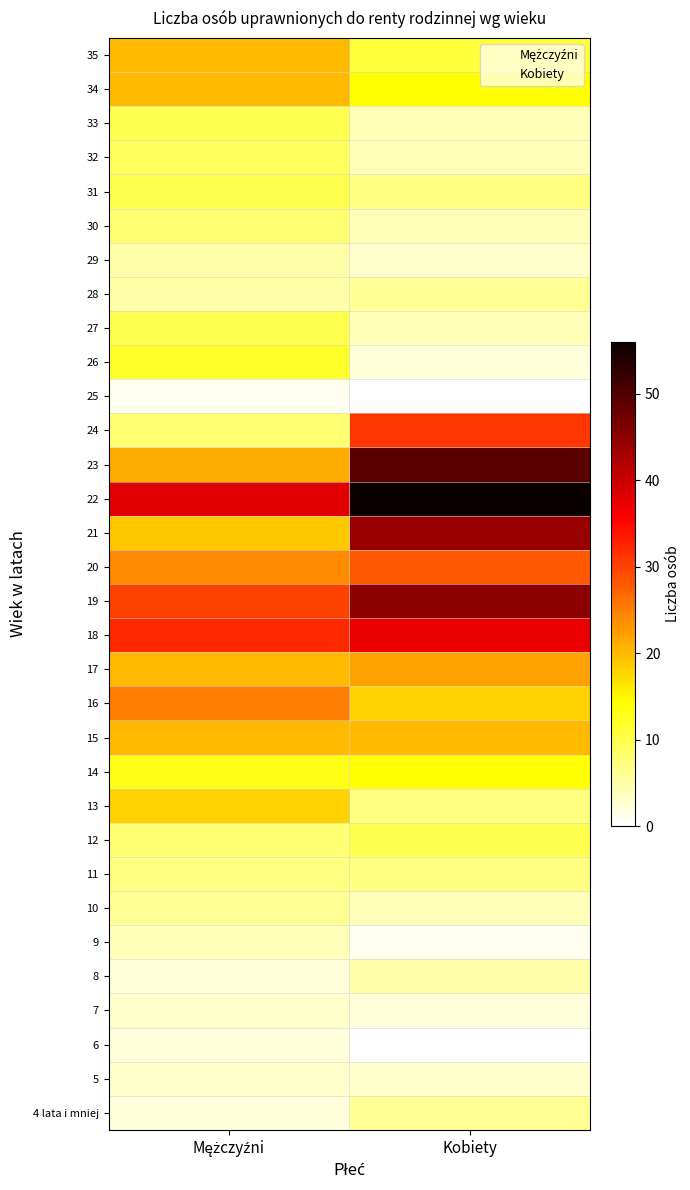

What is the difference between the highest and lowest values at Mężczyźni?

37